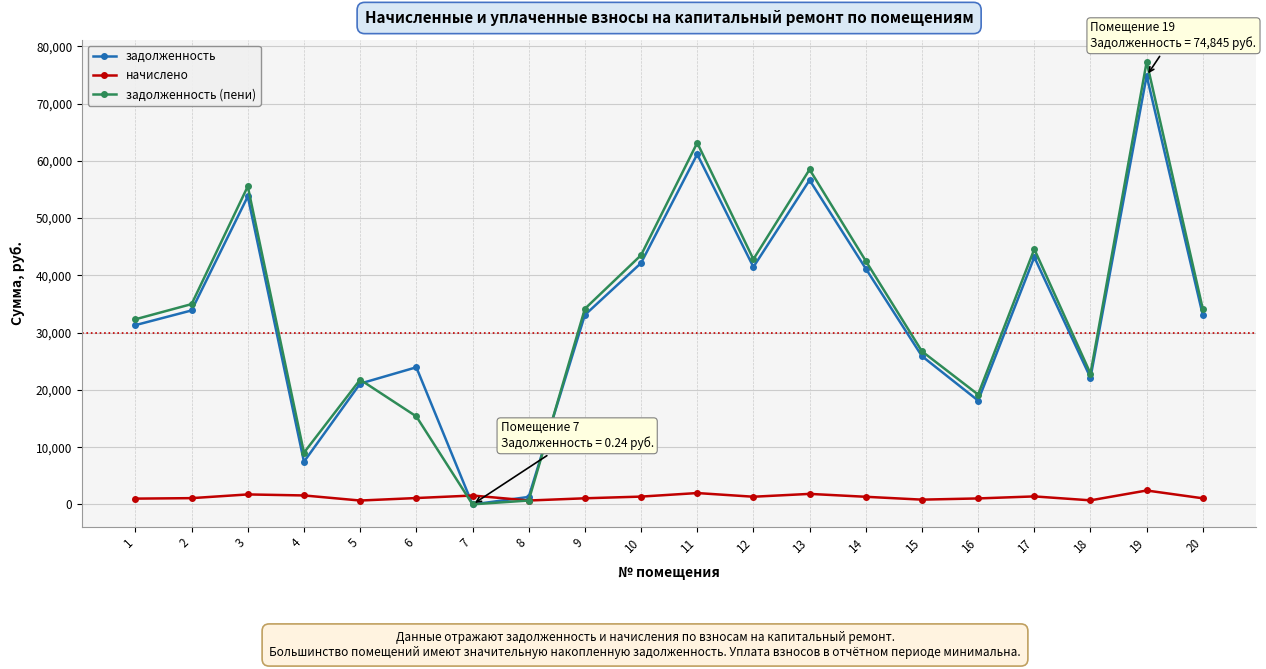

The value of задолженность (пени) at 17 is 17035.5. True or false?

False